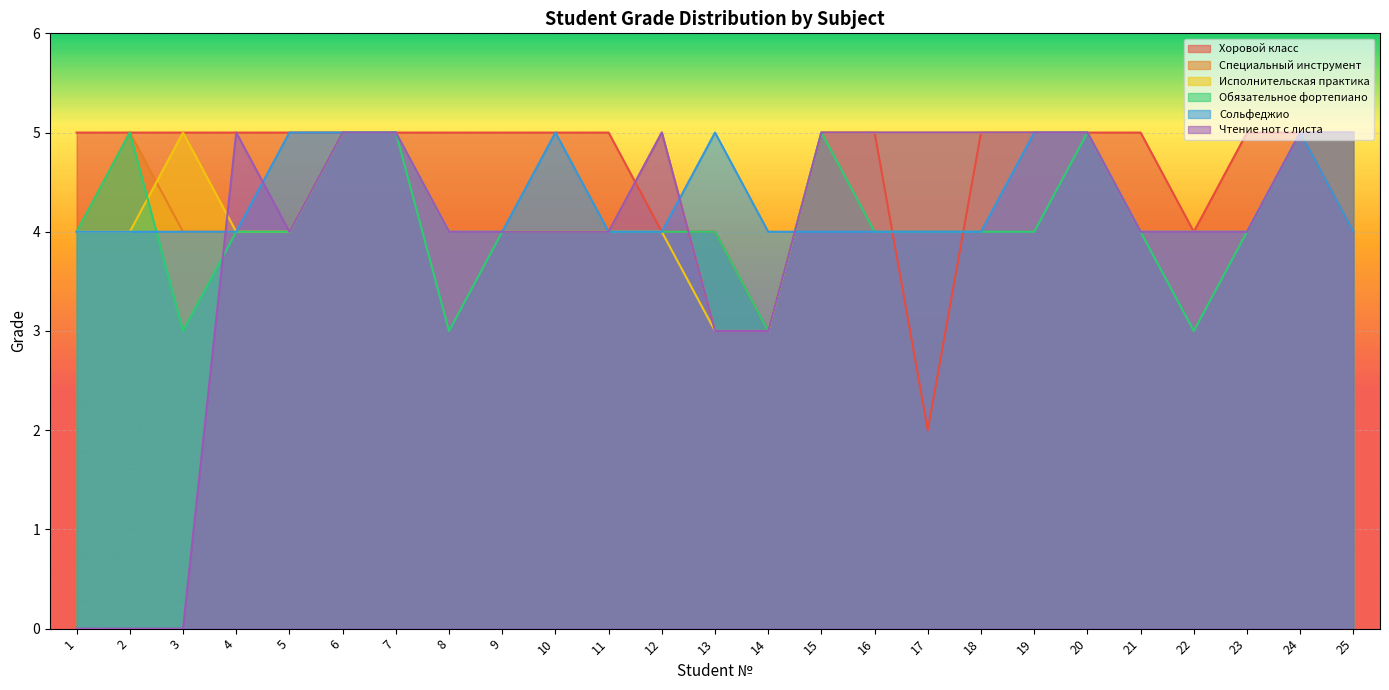

Does the chart display data point markers on the line(s)?

No